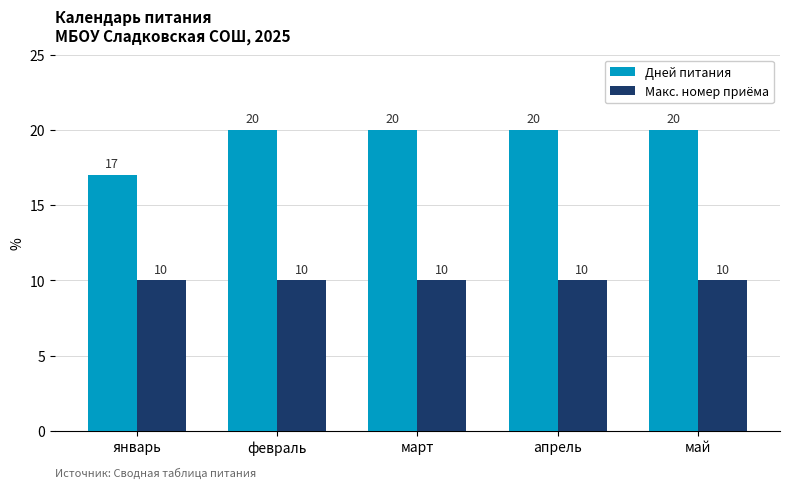

How many bars are there in each group?

2